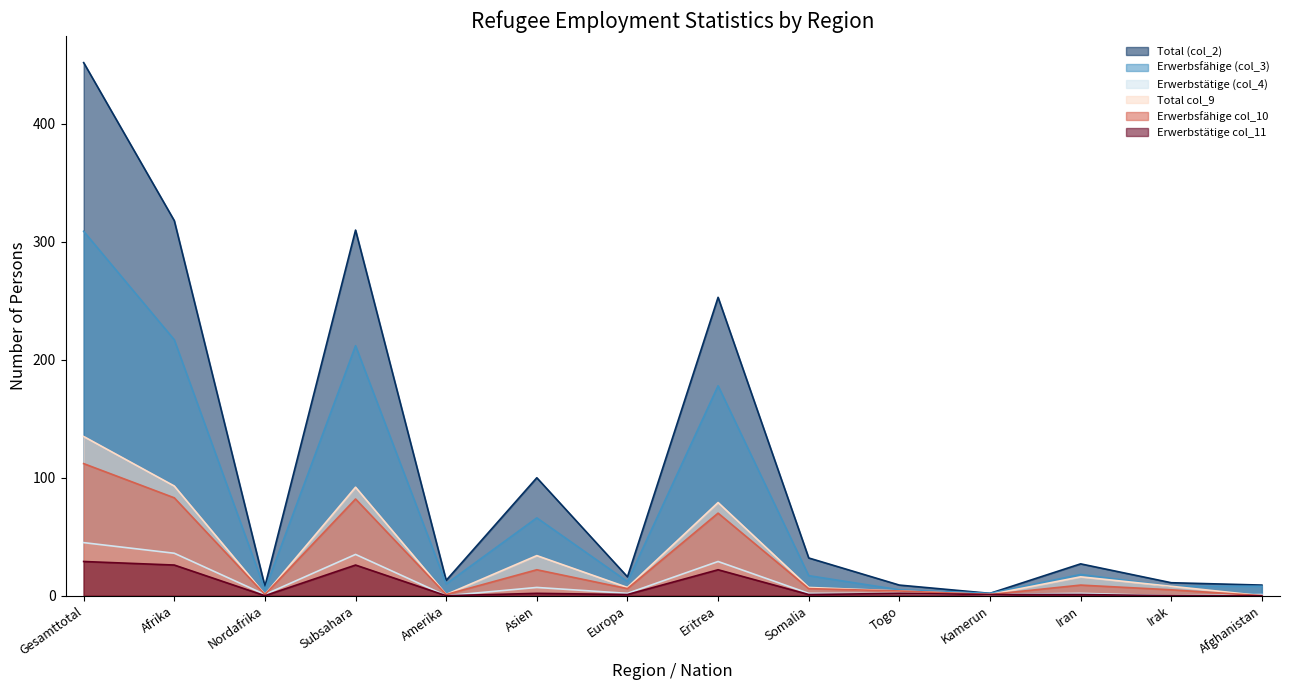

At which category does Erwerbstätige col_11 reach its first local peak?

Subsahara